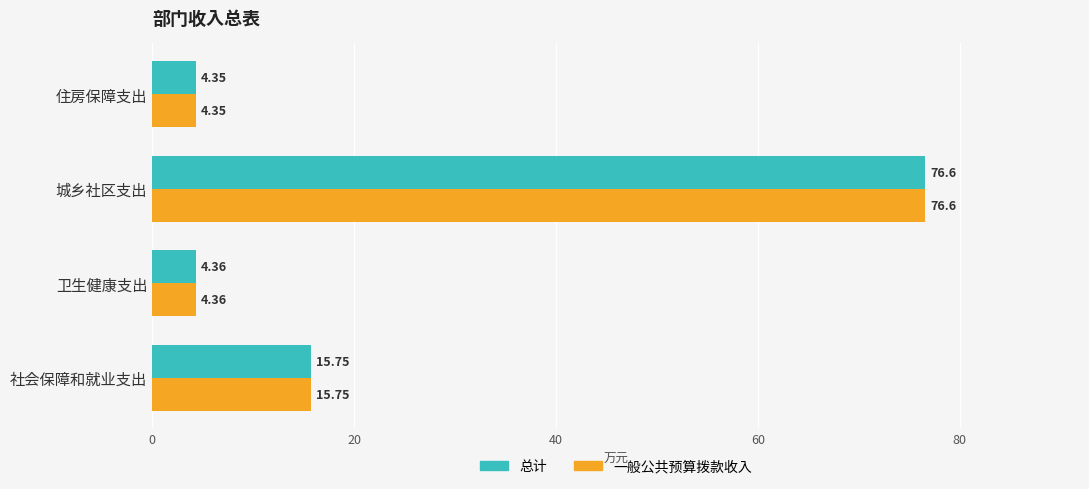

What is the difference between the second highest and minimum values in the 总计 series?

11.4